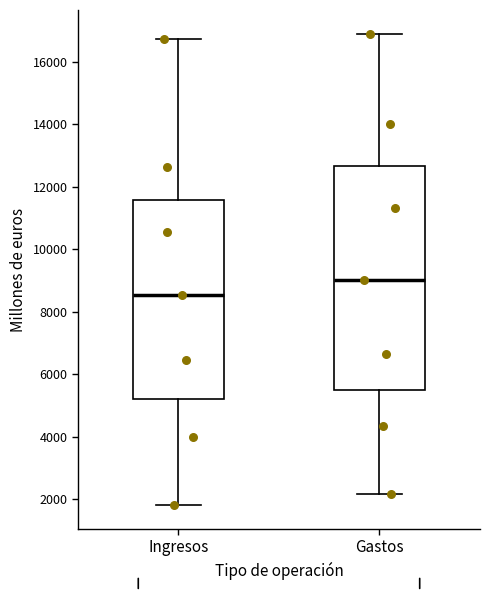

Which box's median line is the highest?

Gastos